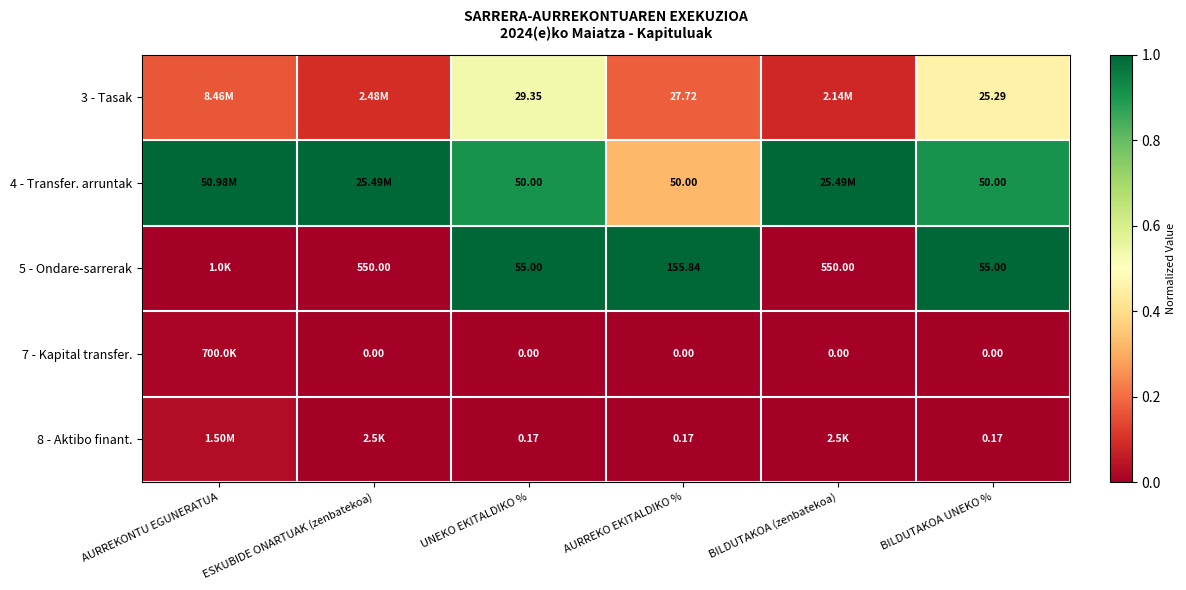

Is the value of 4 - Transfer. arruntak at AURREKO EKITALDIKO % greater than the value of 8 - Aktibo finant. at AURREKO EKITALDIKO %?

Yes